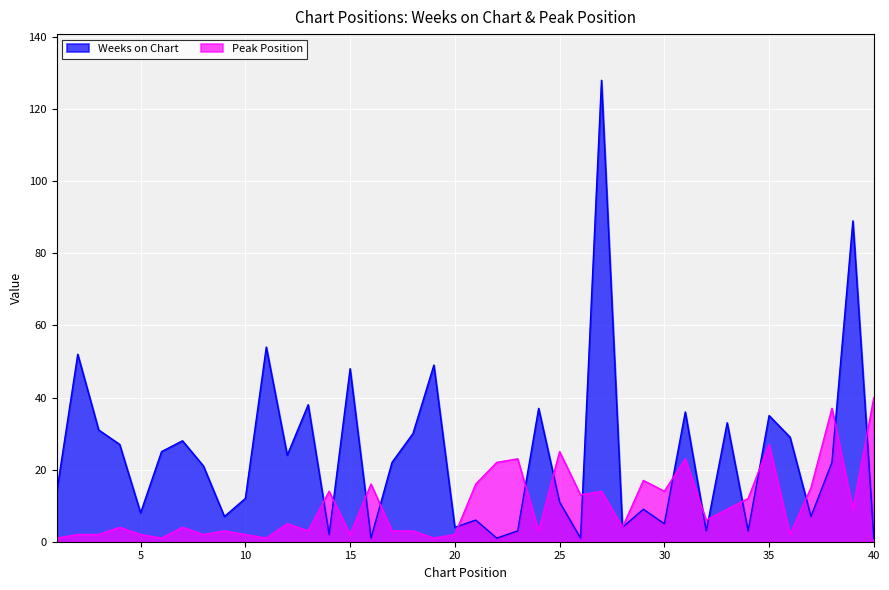

At 34, list the series in order from smallest to largest.

Weeks on Chart, Peak Position